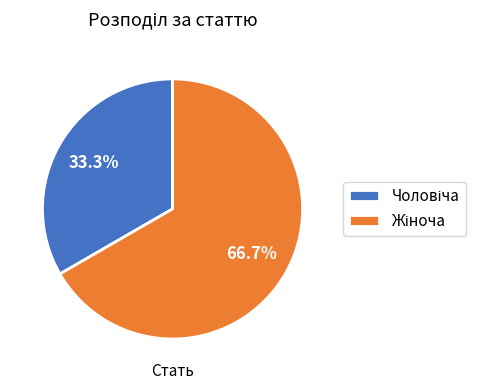

Is there any slice that represents more than half of the pie?

Yes